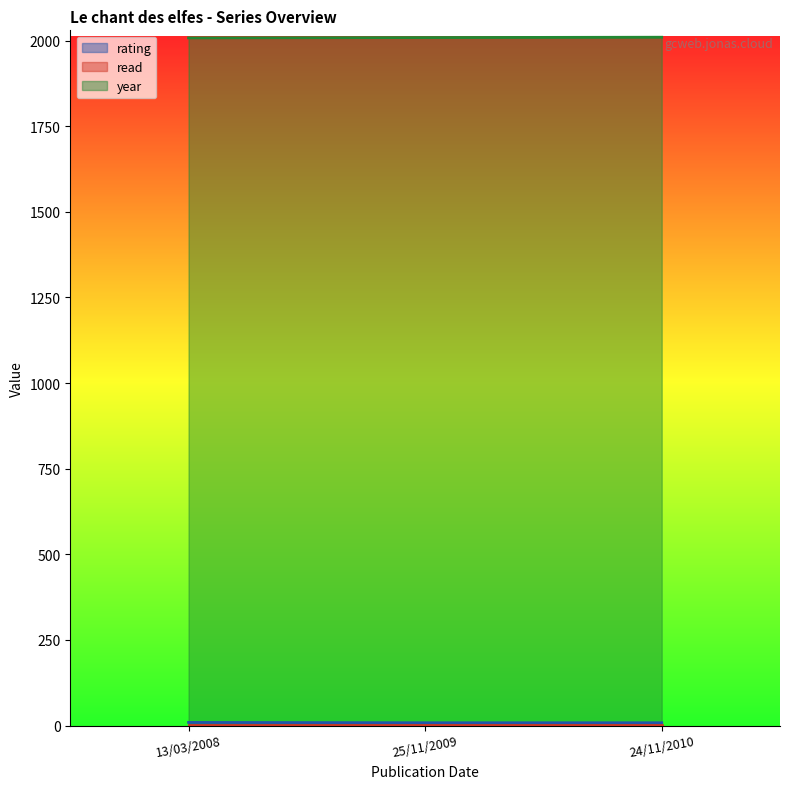

Which series has the widest spread of values?

year